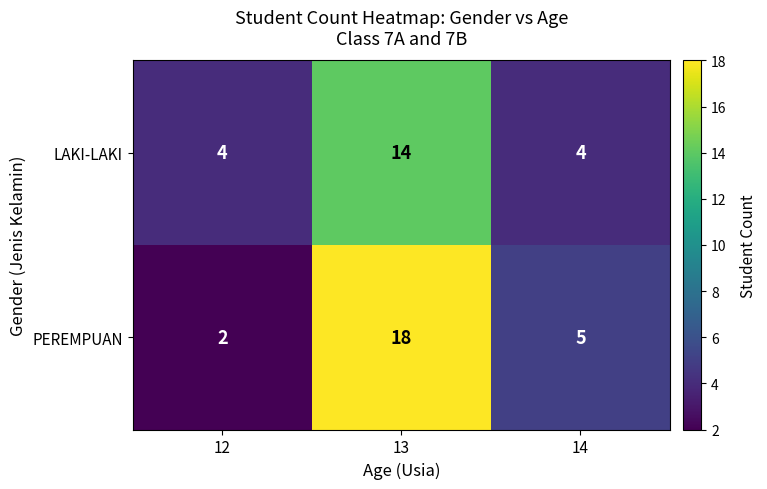

Count the number of categories in the chart.

3